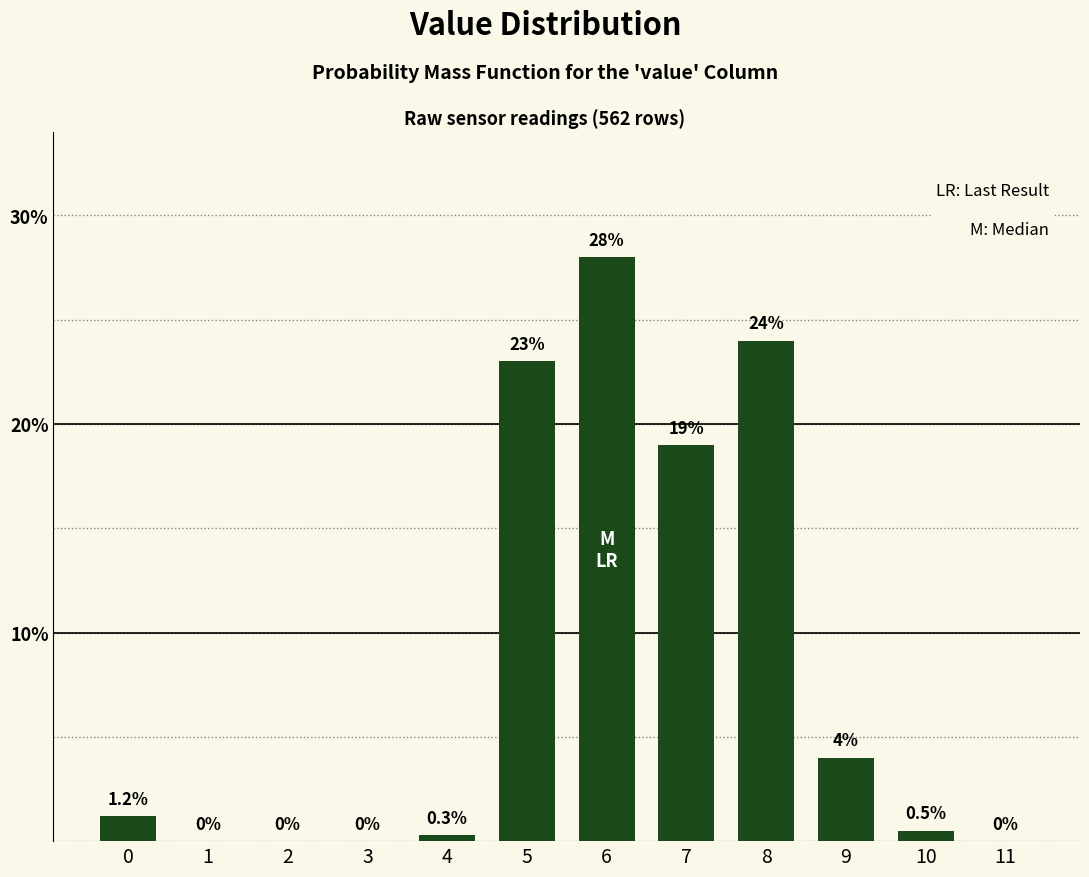

Reading left to right, list all the values displayed in this chart.

0=1.2	1=0.0	2=0.0	3=0.0	4=0.3	5=23.0	6=28.0	7=19.0	8=24.0	9=4.0	10=0.5	11=0.0